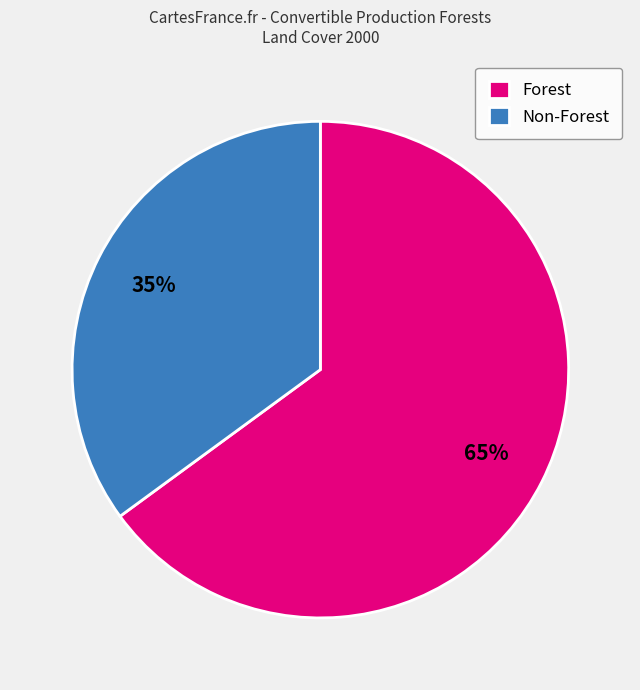

How many segments does this pie chart have?

2